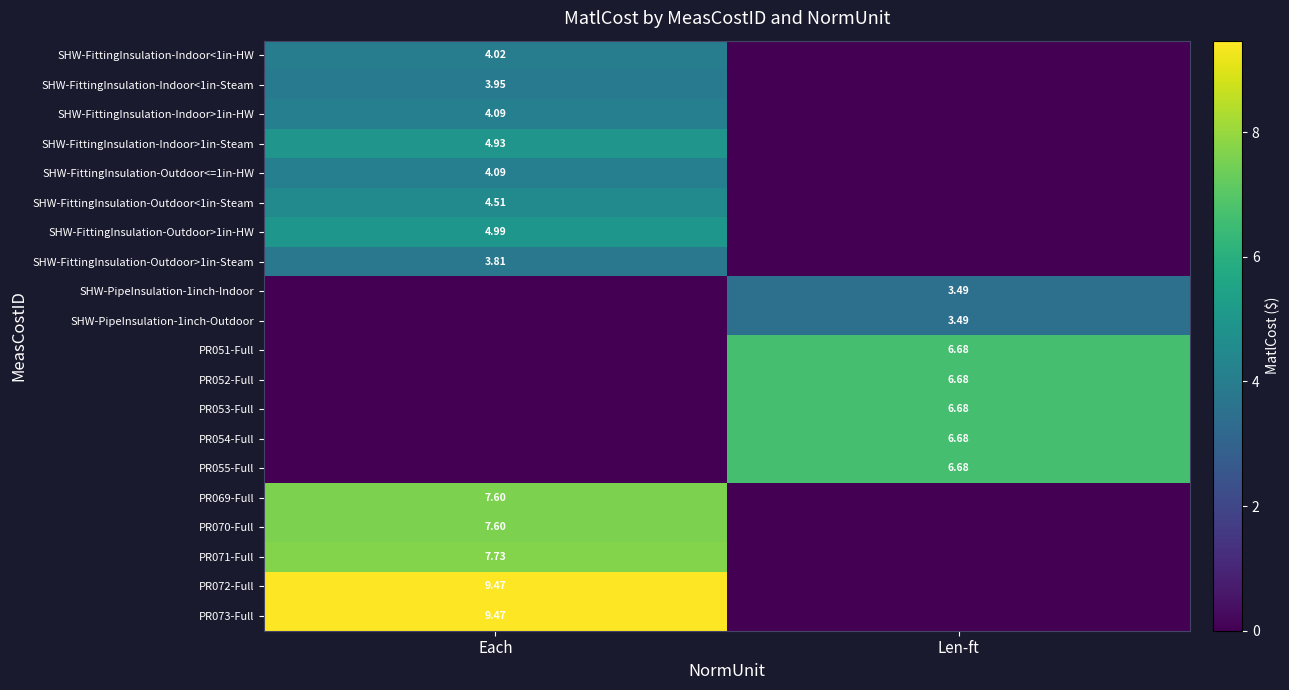

At which category is the sum across all series the highest?

Each